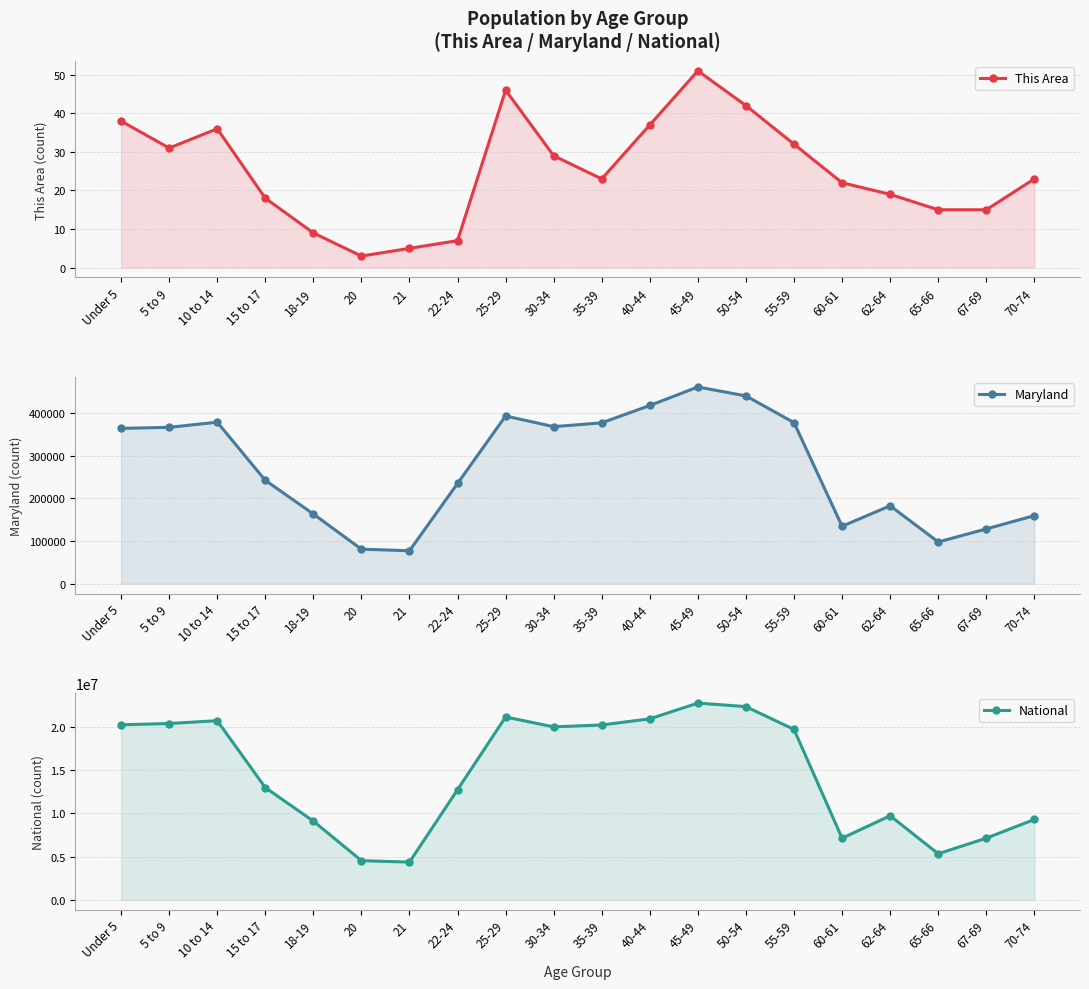

Reading right to left, list all the values displayed in this chart.

This Area: 23	15	15	19	22	32	42	51	37	23	29	46	7	5	3	9	18	36	31	38
Maryland: 159761	128618	97978	182900	134879	377989	440619	461585	418163	377409	368494	393548	235220	77465	81013	163662	242579	379029	366868	364488
National: 9278166	7115361	5319902	9704197	7113727	19664805	22298125	22708591	20890964	20179642	19962099	21101849	12712576	4354294	4519129	9086089	12954254	20677194	20348657	20201362